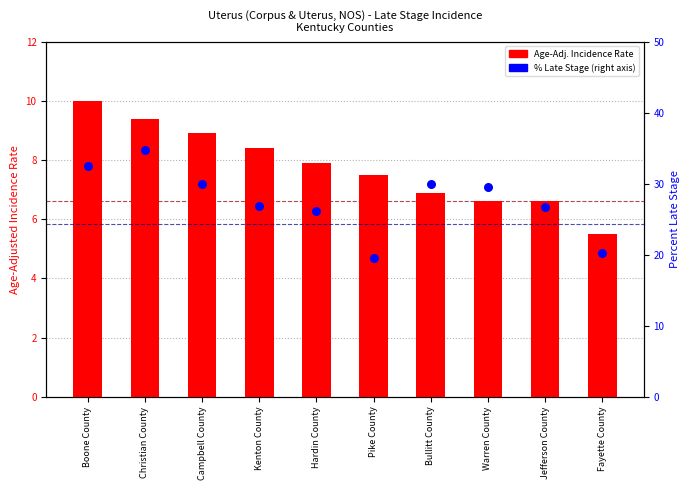

Is the value of Age-Adj. Incidence Rate at Fayette County greater than the value of % Late Stage at Christian County?

No